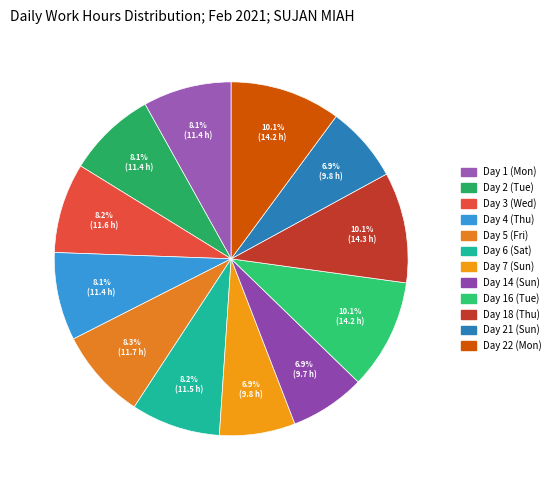

The Day 5 (Fri) slice represents 8% of the pie. True or false?

True